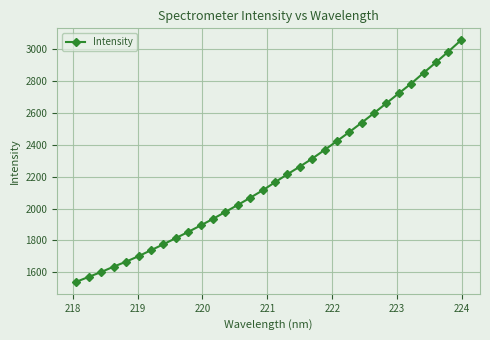

What is the greatest value displayed?

3053.8